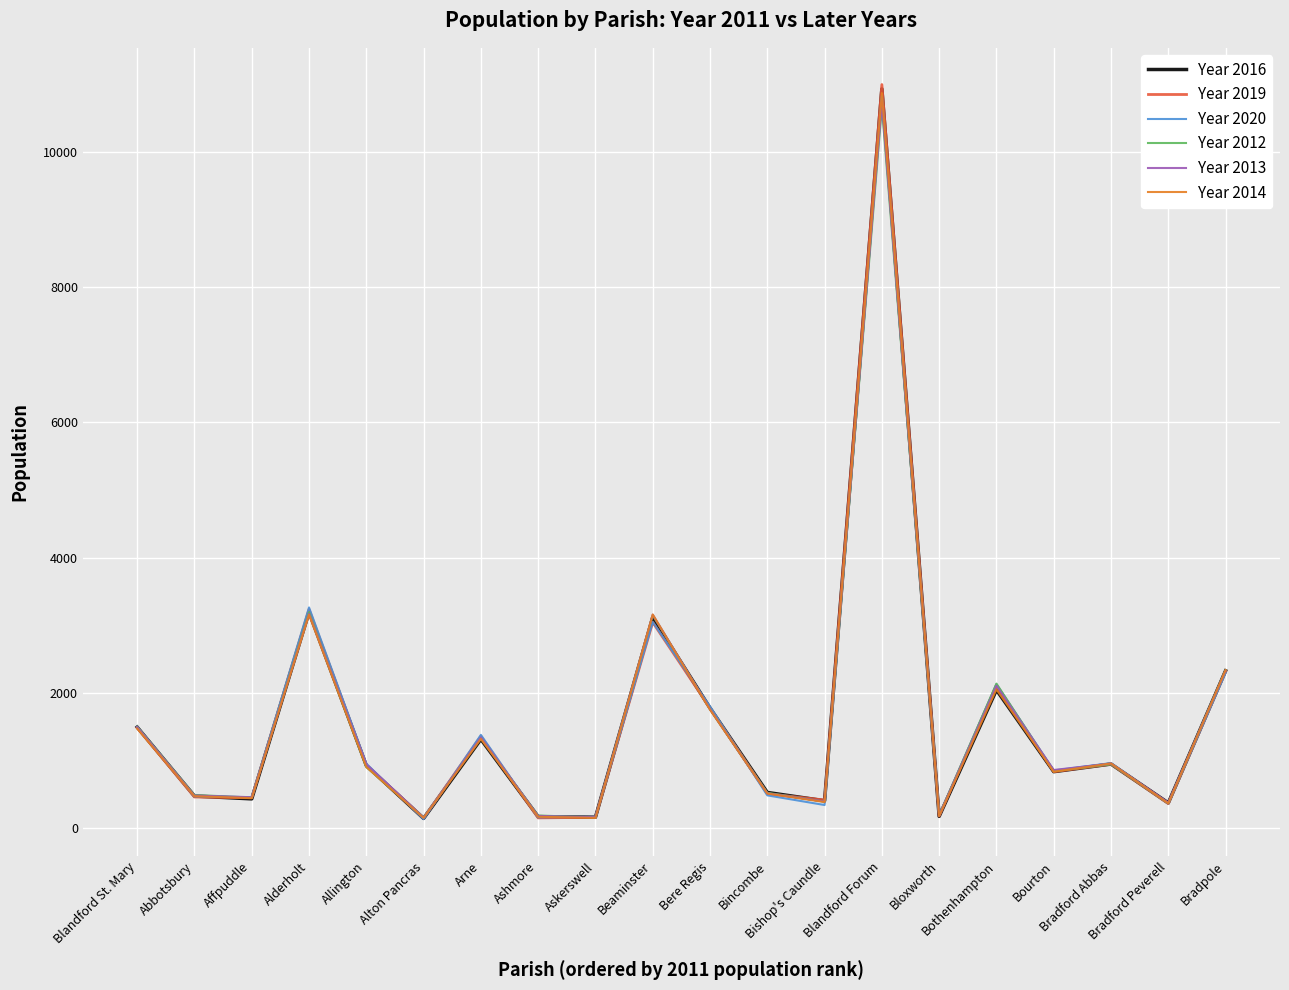

Which series has the widest spread of values?

Year 2019